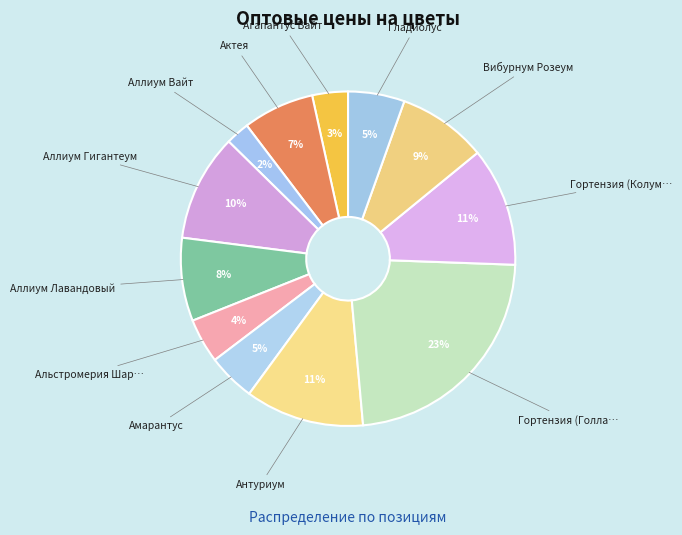

What is the smallest slice in the pie chart?

Аллиум Вайт